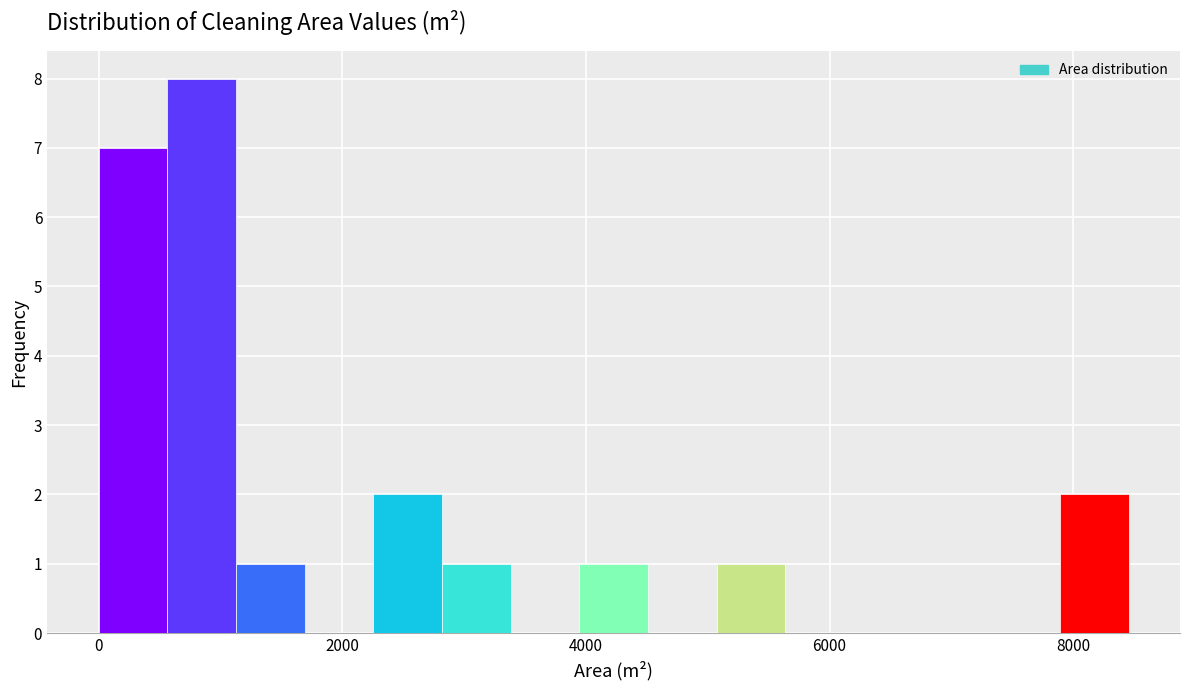

Read against the x-axis, roughly where is the centre of the tallest bar?

800